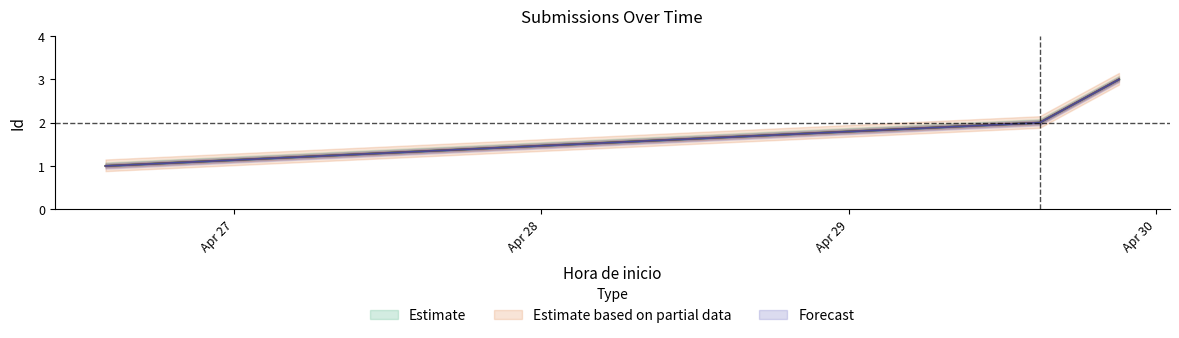

What is the minimum value shown in the chart?

1